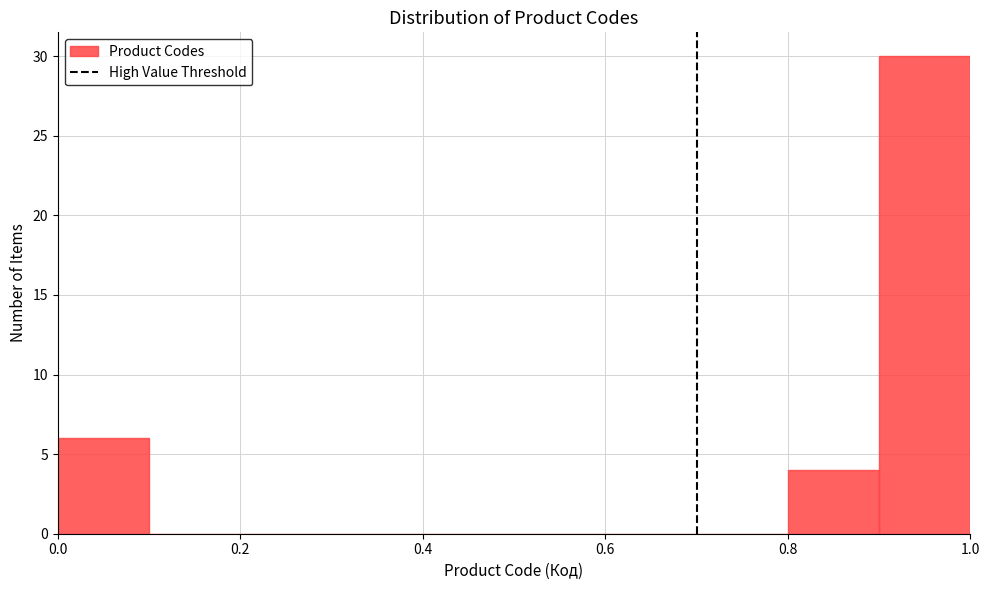

Which range on the x-axis has the tallest bar?

0.9 to 1.0